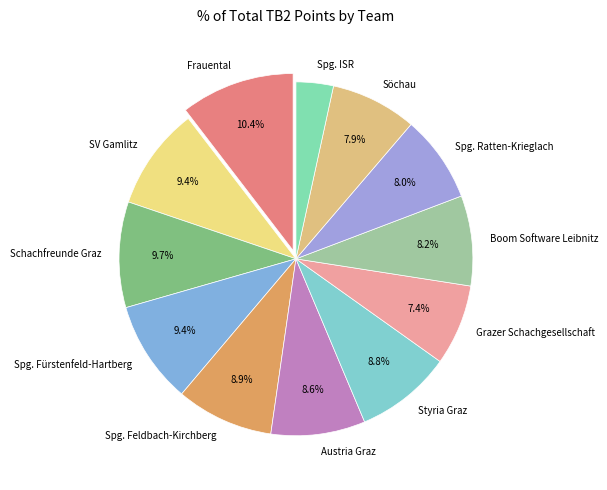

Which category has the biggest portion of the pie?

Frauental